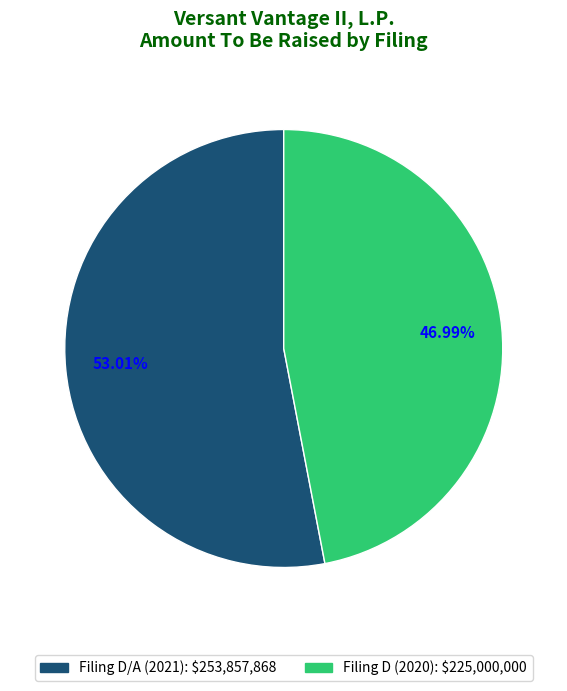

To the nearest percent, what is the difference between the largest and smallest slice percentages?

6%